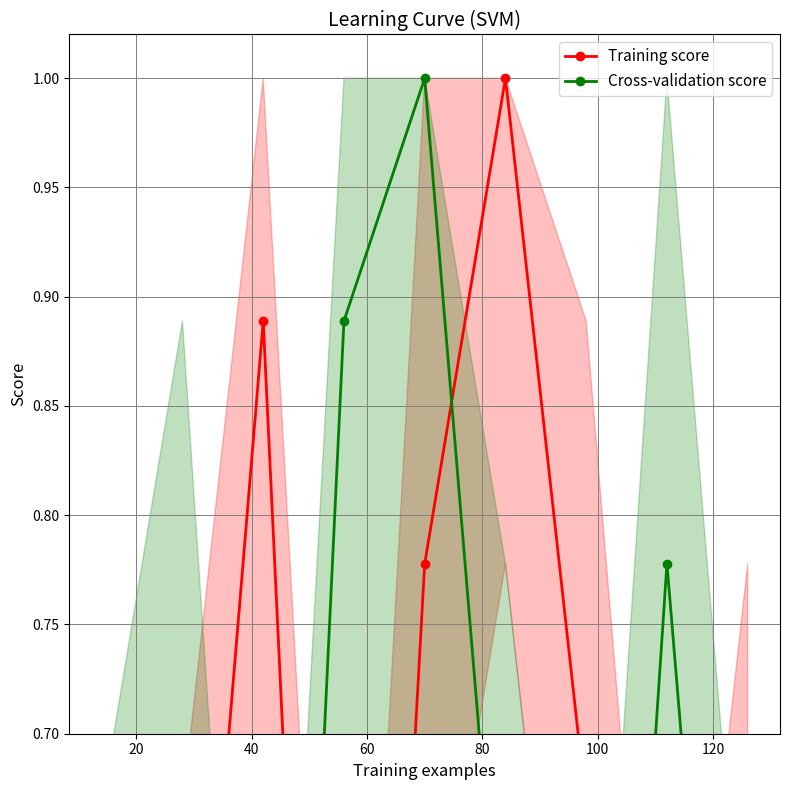

At which label is Cross-validation score closest to 0?

40